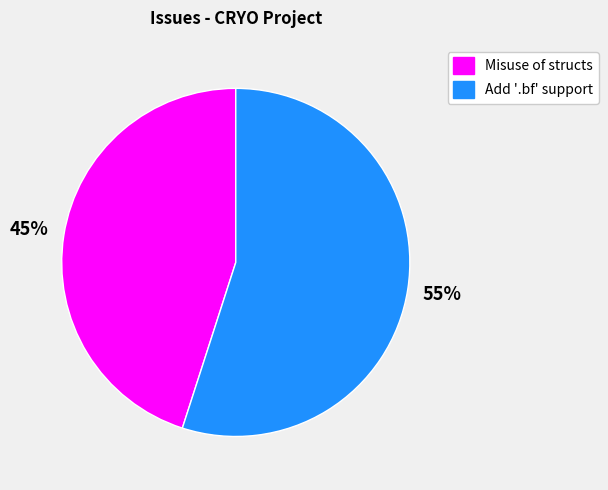

To the nearest percent, what is the difference between the largest and smallest slice percentages?

10%